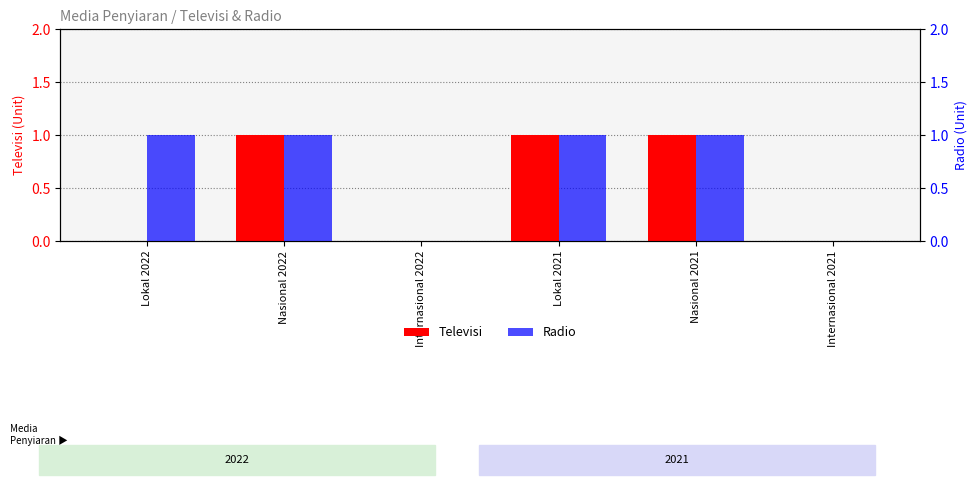

How many bars are there in each group?

2